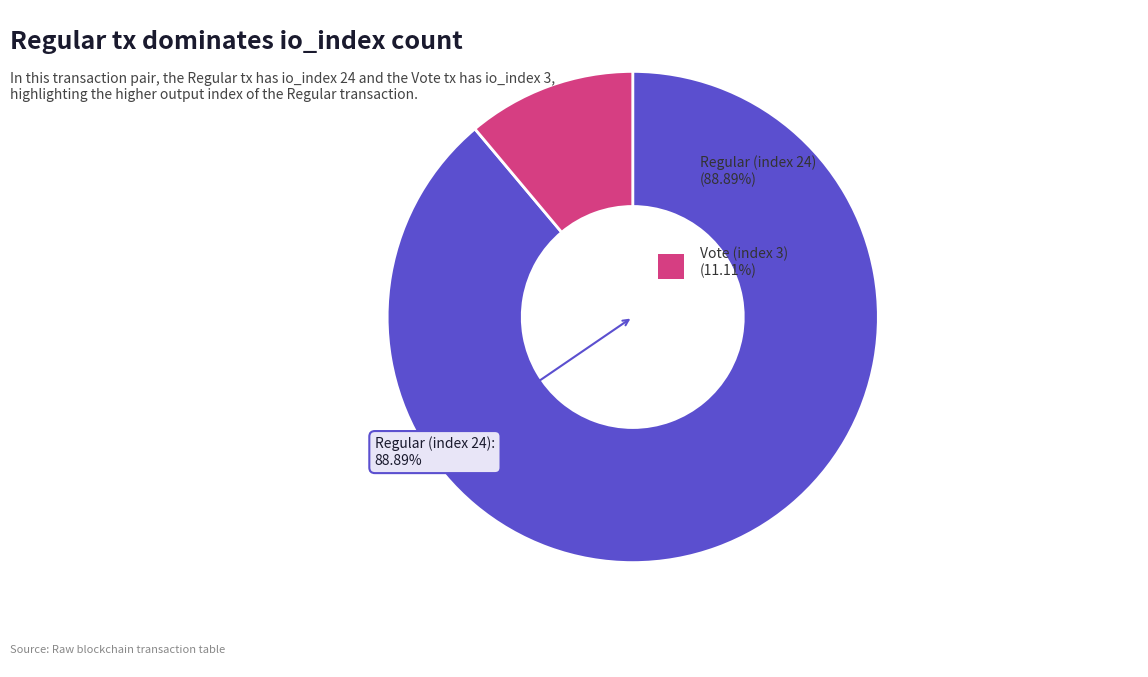

Is there a majority slice in this chart?

Yes